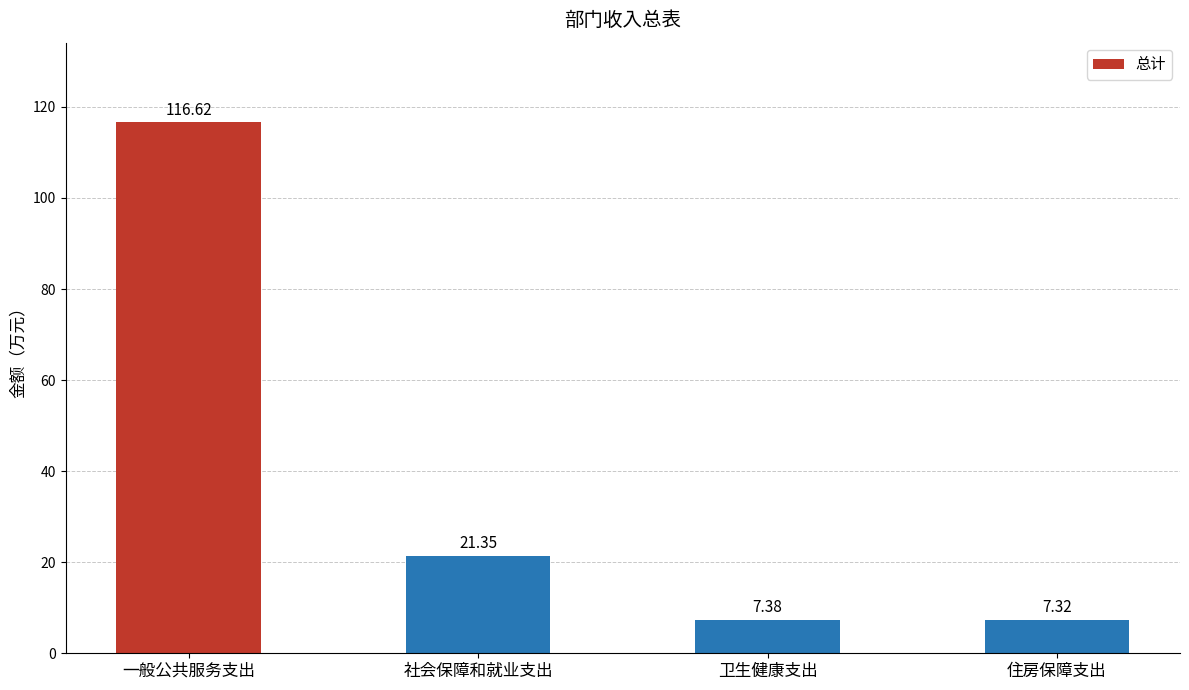

Where is the data nearest to the value 61?

社会保障和就业支出